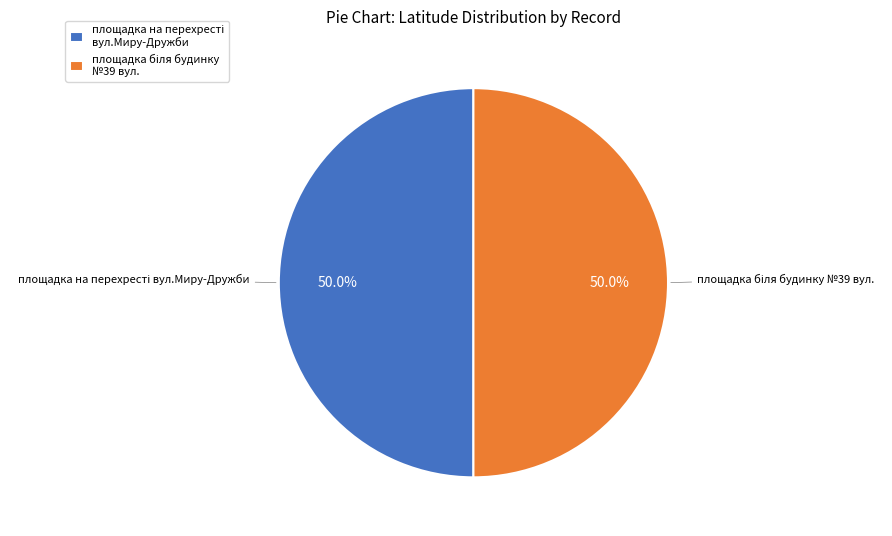

How many segments does this pie chart have?

2